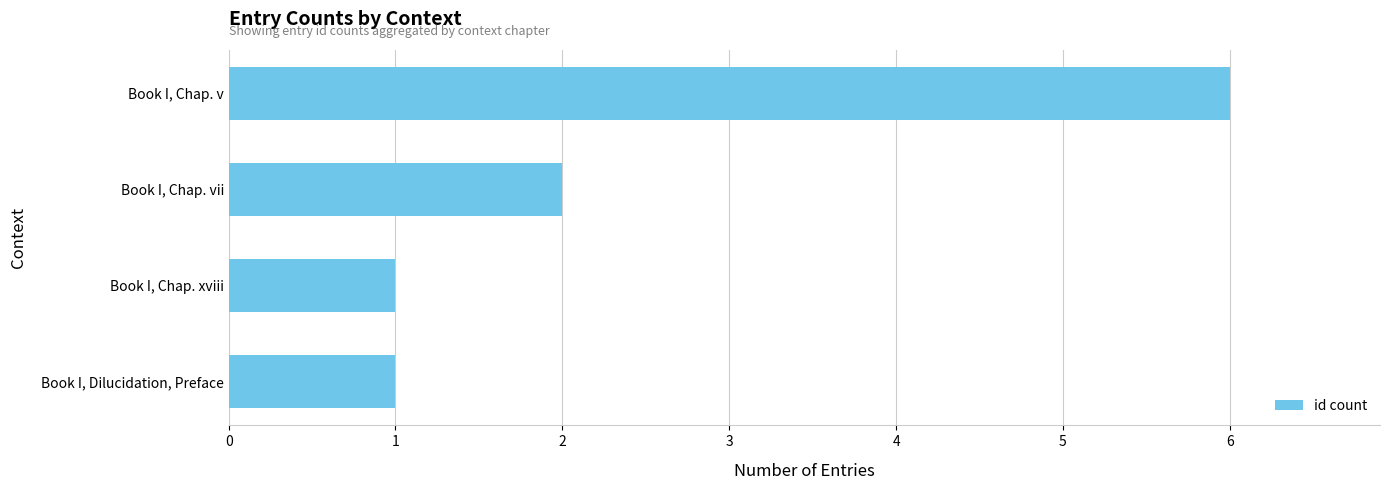

Between Book I, Chap. xviii and Book I, Chap. vii, which is larger?

Book I, Chap. vii